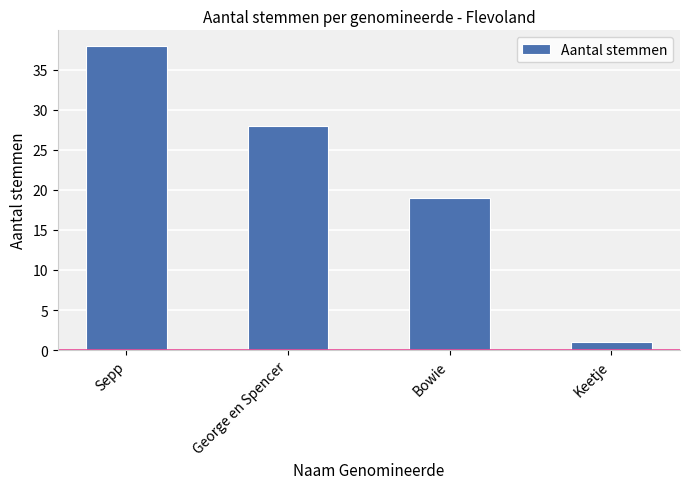

What is the approximate value at George en Spencer, to the nearest 10?

30